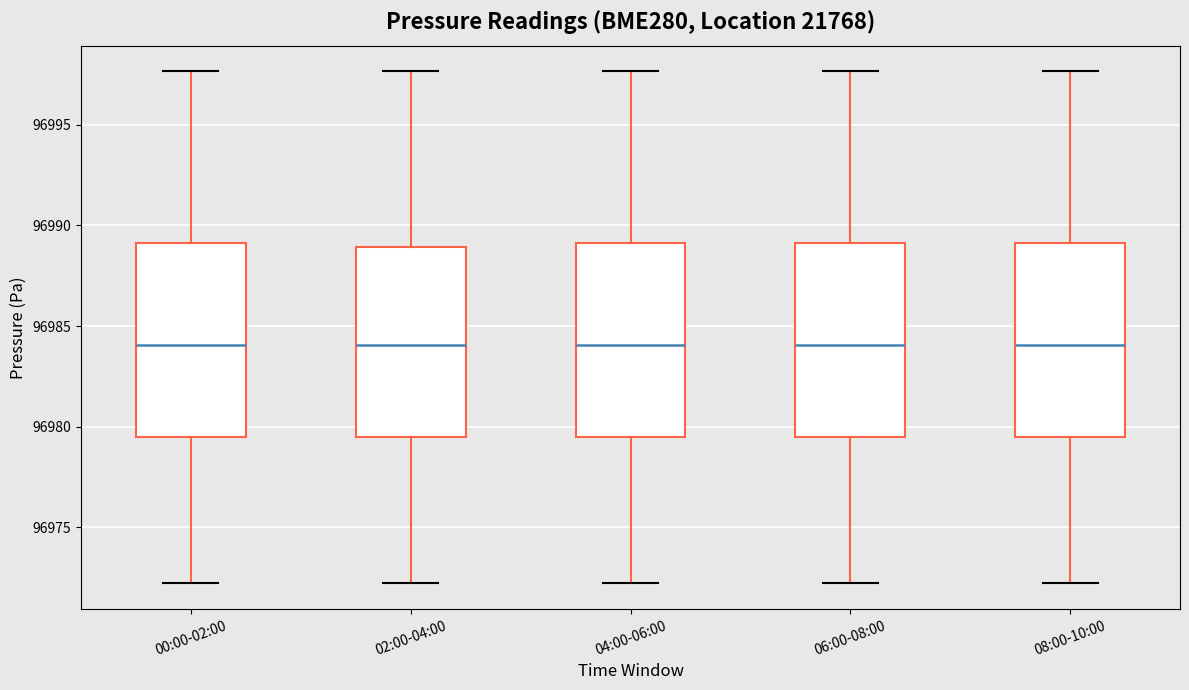

Reading left to right, read every box against the y-axis: the position of its median line, the range the box covers, and the ends of its whiskers. The values are not printed on the chart, so give them approximately, as read against the axis.

00:00-02:00: median 96984.0, box 96979.5 to 96989.0, whiskers 96972.0 to 96997.5
02:00-04:00: median 96984.0, box 96979.5 to 96989.0, whiskers 96972.0 to 96997.5
04:00-06:00: median 96984.0, box 96979.5 to 96989.0, whiskers 96972.0 to 96997.5
06:00-08:00: median 96984.0, box 96979.5 to 96989.0, whiskers 96972.0 to 96997.5
08:00-10:00: median 96984.0, box 96979.5 to 96989.0, whiskers 96972.0 to 96997.5